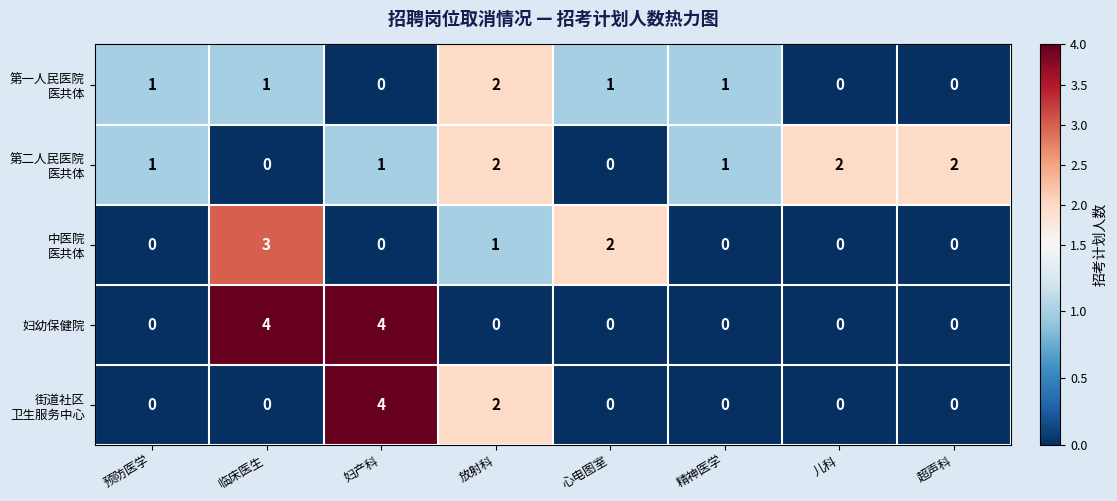

At which category is the sum across all series the highest?

妇产科